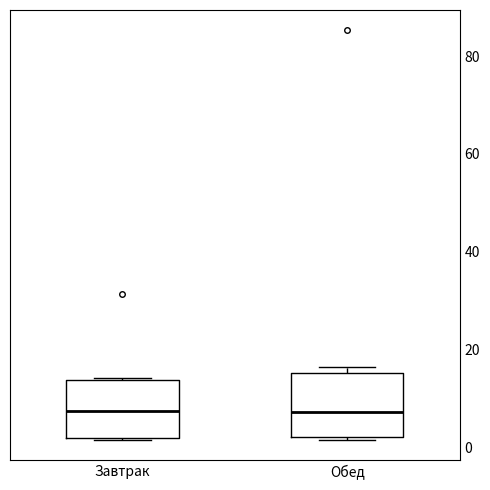

Reading left to right, transcribe this box plot: for each box, give where its median line is, the range the box spans, and where its two whiskers end, as read against the y-axis. The values are not printed on the chart, so give them approximately, as read against the axis.

Завтрак: median 8, box 2 to 14, whiskers 2 to 14
Обед: median 8, box 2 to 16, whiskers 2 to 16 (just above the box's upper edge)